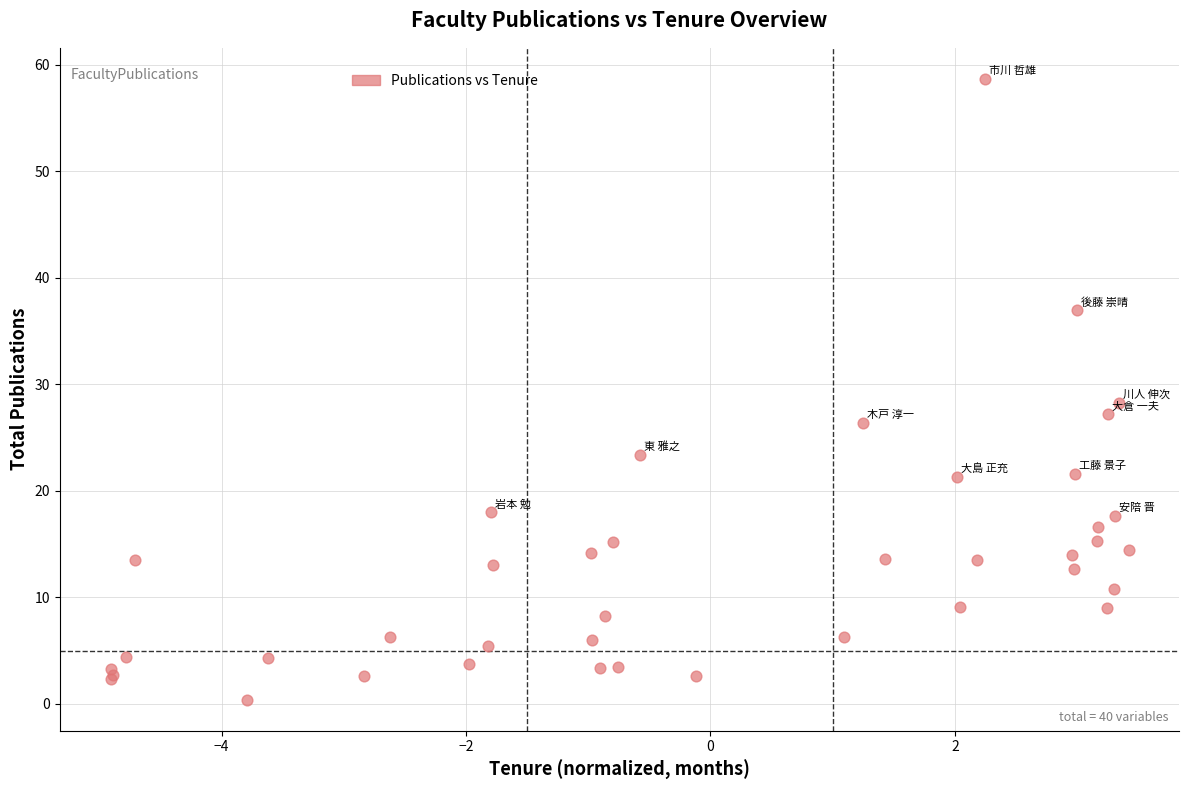

What Y value in the scatter plot is closest to 29?

28.3